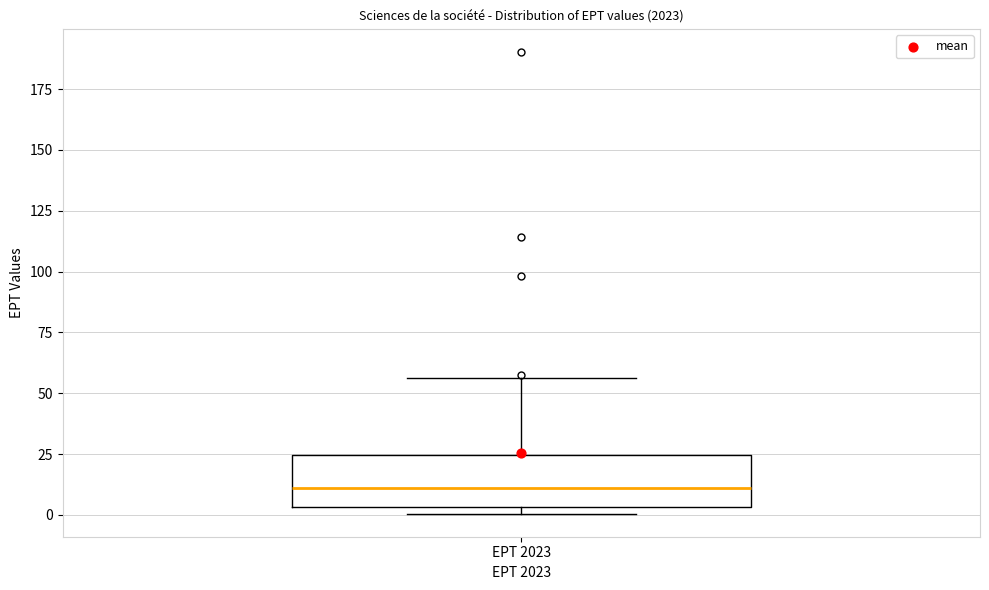

Where does the upper whisker of the box for EPT 2023 end on the y-axis? The values are not printed on the chart, so give them approximately, as read against the axis.

55